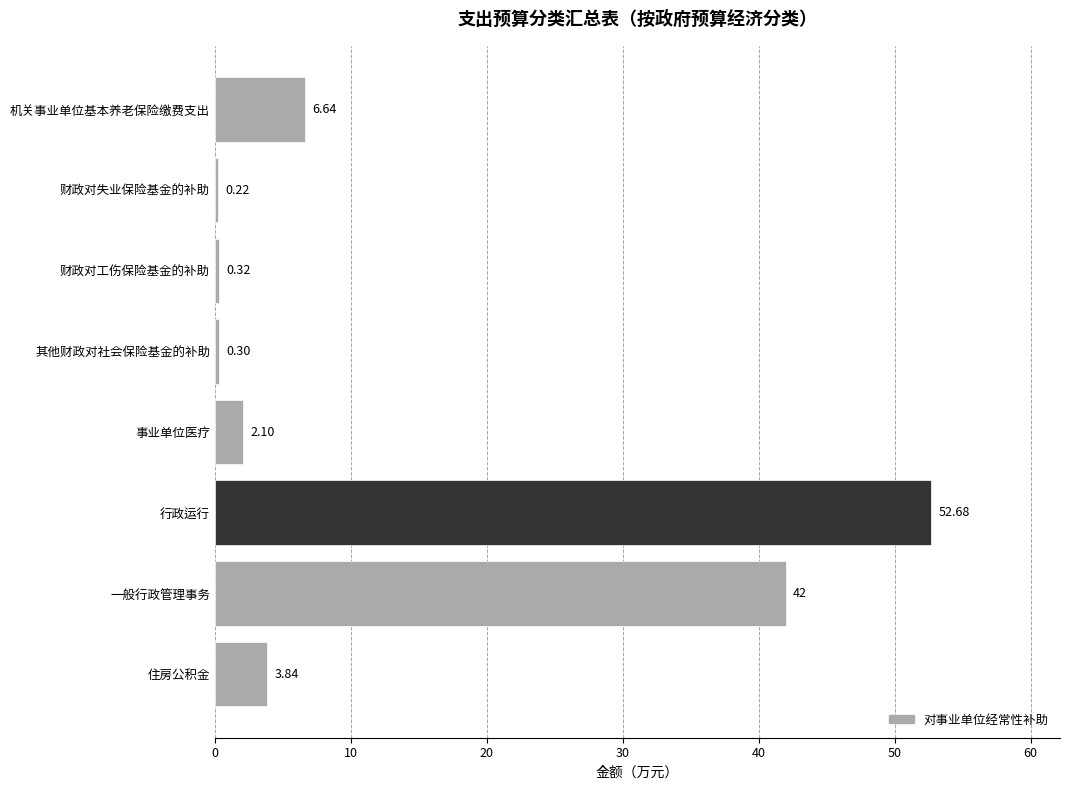

What is the label of the 8th bar from the top?

住房公积金